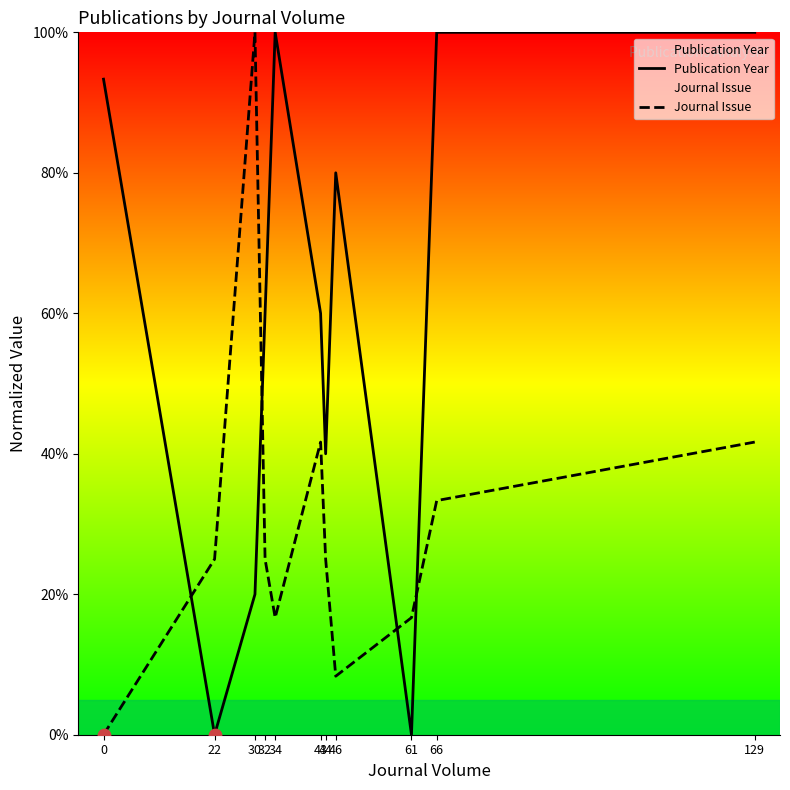

Which series contains the lowest Y value?

Publication Year